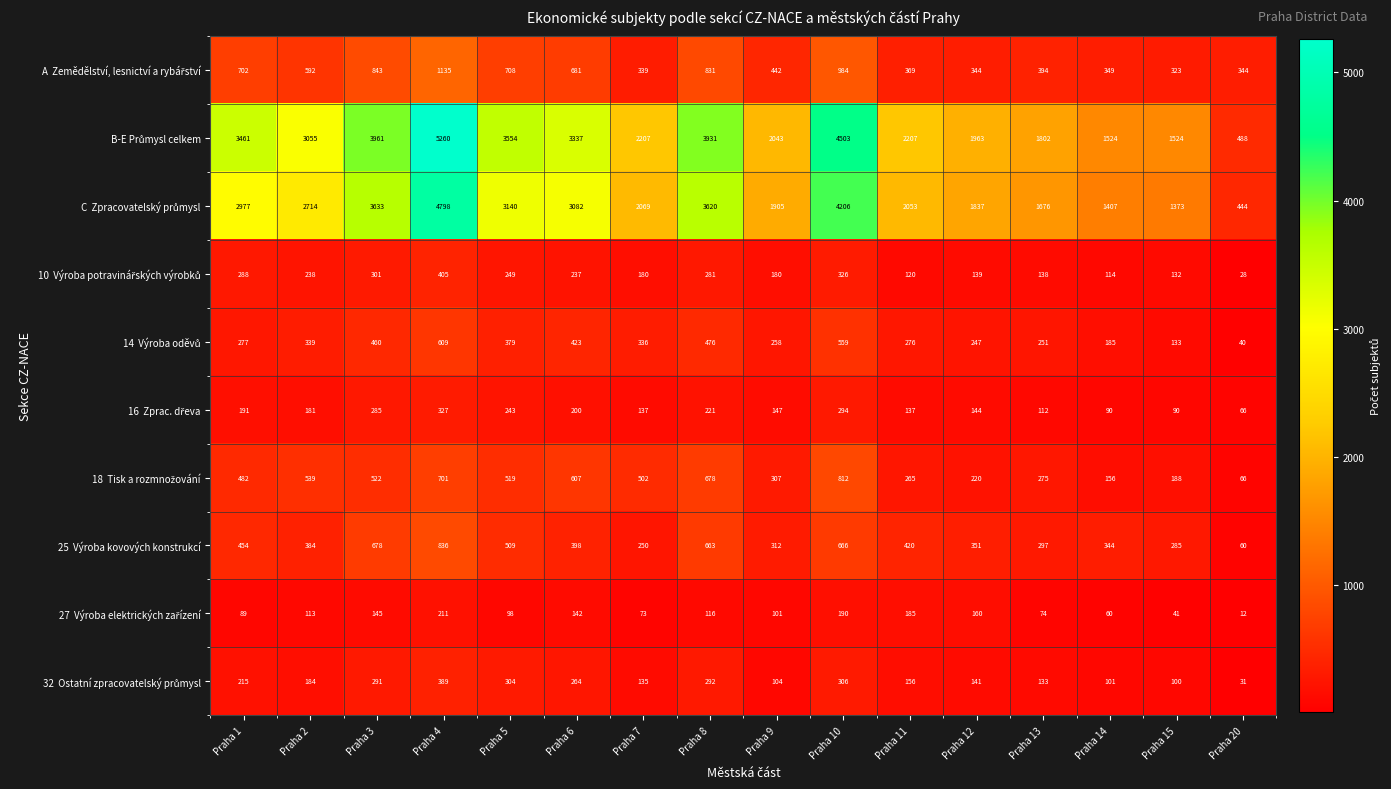

What is the spread (max minus min) of values at Praha 20?

476